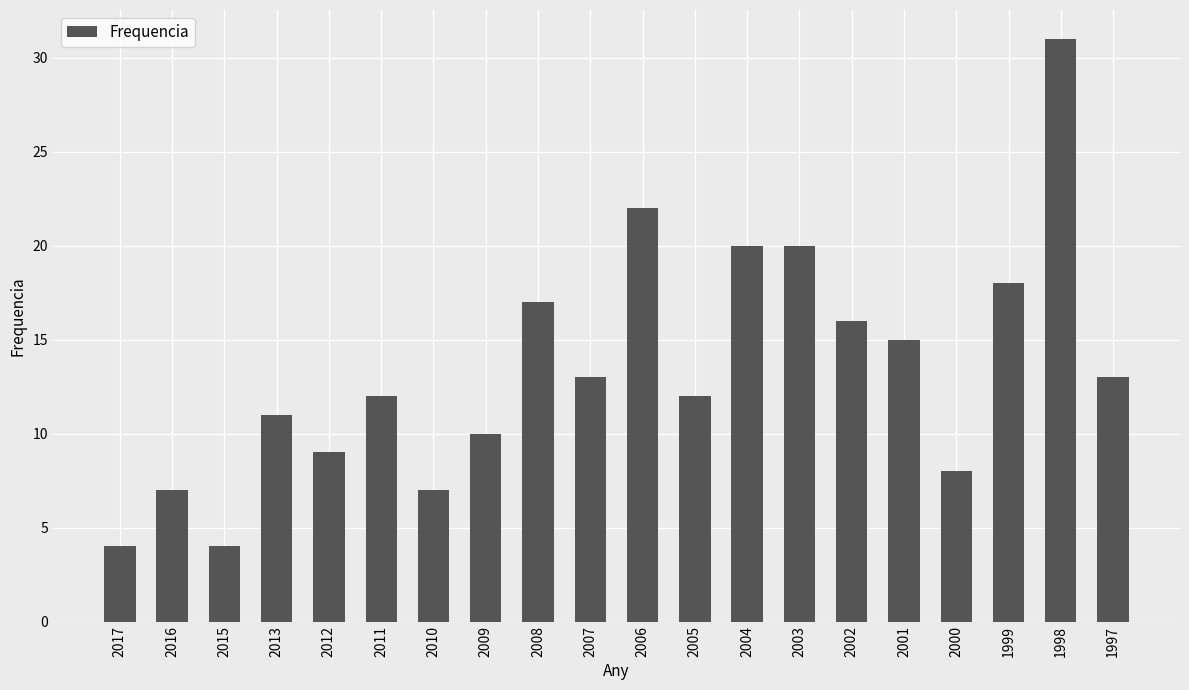

Does the chart contain any negative values?

No